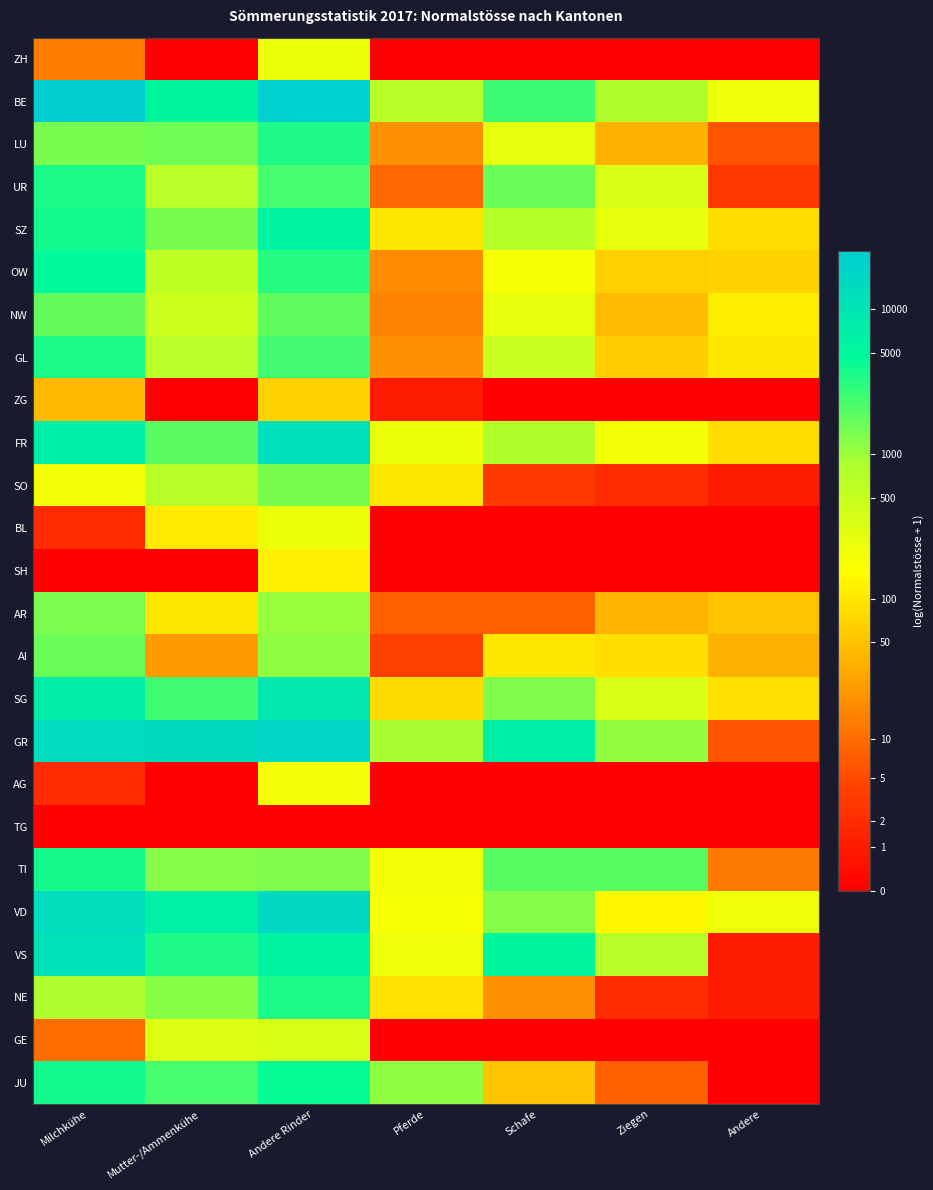

Reading left to right, what are all the values shown in this chart?

ZH: Milchkühe=2.7	Mutter-/Ammenkühe=0.0	Andere Rinder=5.5	Pferde=0.0	Schafe=0.0	Ziegen=0.0	Andere=0.0
BE: Milchkühe=10.1	Mutter-/Ammenkühe=8.6	Andere Rinder=10.0	Pferde=6.5	Schafe=7.8	Ziegen=6.7	Andere=5.4
LU: Milchkühe=7.2	Mutter-/Ammenkühe=7.3	Andere Rinder=8.1	Pferde=3.0	Schafe=5.6	Ziegen=3.7	Andere=1.9
UR: Milchkühe=8.2	Mutter-/Ammenkühe=6.5	Andere Rinder=7.7	Pferde=2.3	Schafe=7.4	Ziegen=5.8	Andere=1.4
SZ: Milchkühe=8.2	Mutter-/Ammenkühe=7.3	Andere Rinder=8.7	Pferde=4.6	Schafe=6.6	Ziegen=5.5	Andere=4.5
OW: Milchkühe=8.4	Mutter-/Ammenkühe=6.4	Andere Rinder=8.0	Pferde=2.9	Schafe=5.3	Ziegen=4.2	Andere=4.2
NW: Milchkühe=7.5	Mutter-/Ammenkühe=6.1	Andere Rinder=7.5	Pferde=2.8	Schafe=5.5	Ziegen=3.8	Andere=4.7
GL: Milchkühe=8.2	Mutter-/Ammenkühe=6.5	Andere Rinder=7.8	Pferde=3.0	Schafe=6.2	Ziegen=4.1	Andere=4.6
ZG: Milchkühe=3.8	Mutter-/Ammenkühe=0.0	Andere Rinder=4.3	Pferde=0.7	Schafe=0.0	Ziegen=0.0	Andere=0.0
FR: Milchkühe=8.8	Mutter-/Ammenkühe=7.6	Andere Rinder=9.4	Pferde=5.4	Schafe=6.7	Ziegen=5.3	Andere=4.5
SO: Milchkühe=5.3	Mutter-/Ammenkühe=6.5	Andere Rinder=7.3	Pferde=4.6	Schafe=1.4	Ziegen=1.1	Andere=0.7
BL: Milchkühe=1.1	Mutter-/Ammenkühe=4.7	Andere Rinder=5.5	Pferde=0.0	Schafe=0.0	Ziegen=0.0	Andere=0.0
SH: Milchkühe=0.0	Mutter-/Ammenkühe=0.0	Andere Rinder=4.8	Pferde=0.0	Schafe=0.0	Ziegen=0.0	Andere=0.0
AR: Milchkühe=7.2	Mutter-/Ammenkühe=4.6	Andere Rinder=6.9	Pferde=2.2	Schafe=2.2	Ziegen=3.7	Andere=4.0
AI: Milchkühe=7.4	Mutter-/Ammenkühe=3.2	Andere Rinder=7.0	Pferde=1.6	Schafe=4.7	Ziegen=4.5	Andere=3.6
SG: Milchkühe=8.9	Mutter-/Ammenkühe=7.8	Andere Rinder=9.1	Pferde=4.4	Schafe=7.2	Ziegen=5.8	Andere=4.5
GR: Milchkühe=9.5	Mutter-/Ammenkühe=9.6	Andere Rinder=9.8	Pferde=6.8	Schafe=8.8	Ziegen=7.0	Andere=1.9
AG: Milchkühe=1.1	Mutter-/Ammenkühe=0.0	Andere Rinder=5.3	Pferde=0.0	Schafe=0.0	Ziegen=0.0	Andere=0.0
TG: Milchkühe=0.0	Mutter-/Ammenkühe=0.0	Andere Rinder=0.0	Pferde=0.0	Schafe=0.0	Ziegen=0.0	Andere=0.0
TI: Milchkühe=8.2	Mutter-/Ammenkühe=7.2	Andere Rinder=7.2	Pferde=5.3	Schafe=7.6	Ziegen=7.6	Andere=2.6
VD: Milchkühe=9.5	Mutter-/Ammenkühe=8.8	Andere Rinder=9.7	Pferde=5.2	Schafe=7.1	Ziegen=4.9	Andere=5.4
VS: Milchkühe=9.3	Mutter-/Ammenkühe=8.1	Andere Rinder=8.7	Pferde=5.4	Schafe=8.6	Ziegen=6.5	Andere=0.7
NE: Milchkühe=6.7	Mutter-/Ammenkühe=7.1	Andere Rinder=8.2	Pferde=4.5	Schafe=3.0	Ziegen=1.1	Andere=0.7
GE: Milchkühe=2.4	Mutter-/Ammenkühe=5.7	Andere Rinder=5.8	Pferde=0.0	Schafe=0.0	Ziegen=0.0	Andere=0.0
JU: Milchkühe=8.2	Mutter-/Ammenkühe=7.7	Andere Rinder=8.4	Pferde=7.0	Schafe=4.0	Ziegen=2.2	Andere=0.0